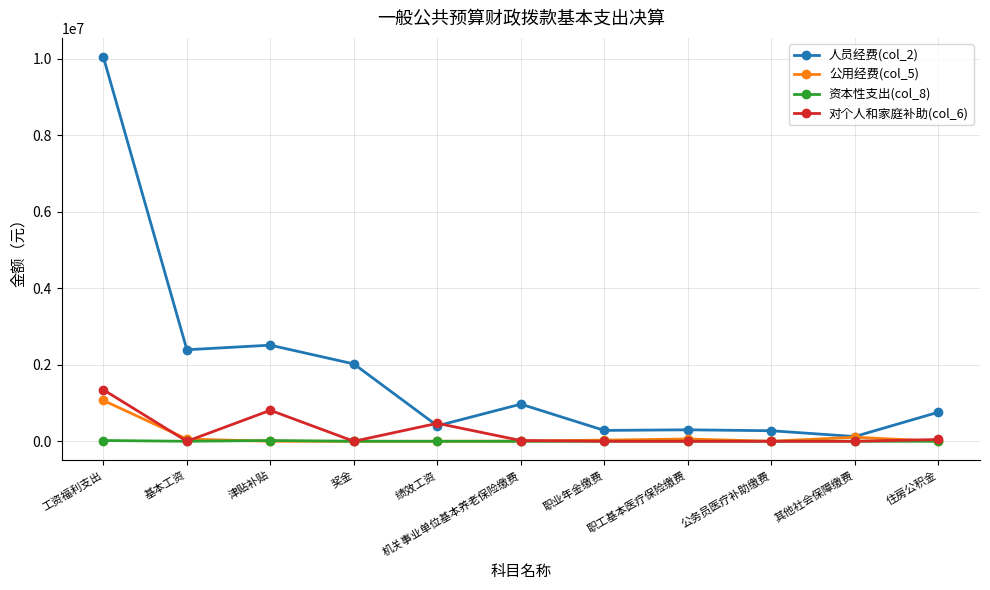

Is it true that 对个人和家庭补助(col_6) equals 0.0 at 职工基本医疗保险缴费?

True